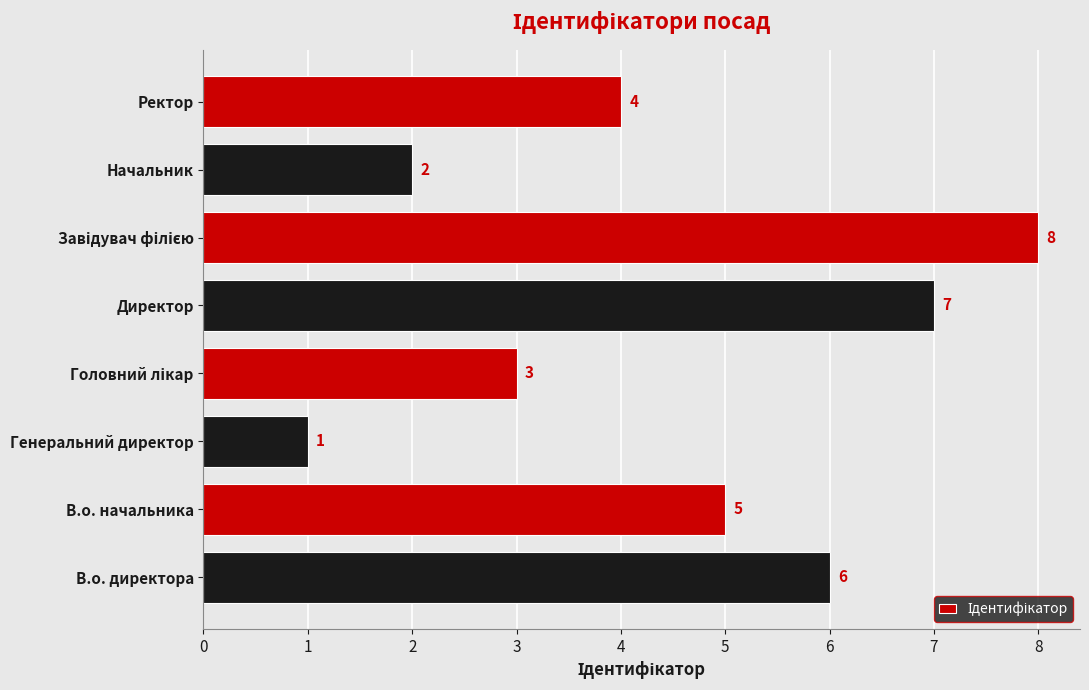

At which label is the value closest to 4?

Ректор